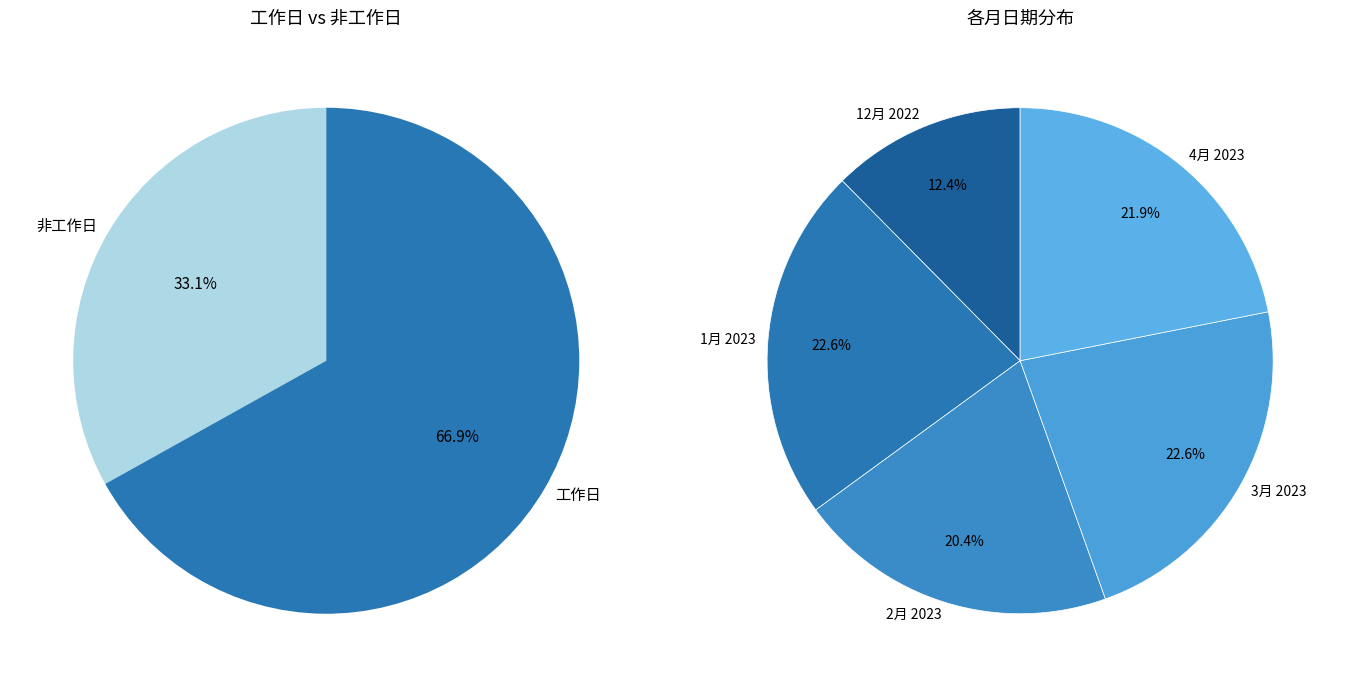

Which category has the biggest portion of the pie?

3月 2023